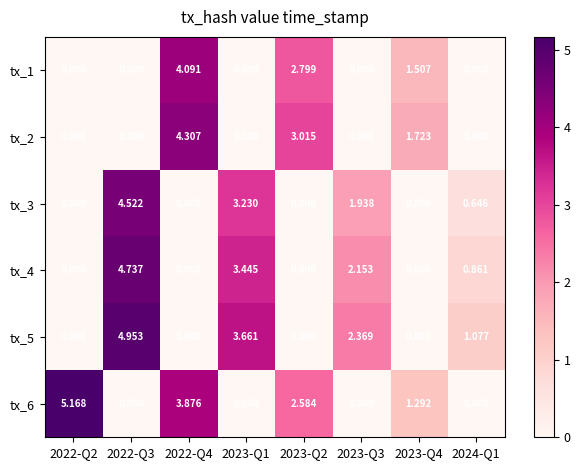

Is the value of tx_6 at 2022-Q3 greater than the value of tx_5 at 2023-Q3?

No